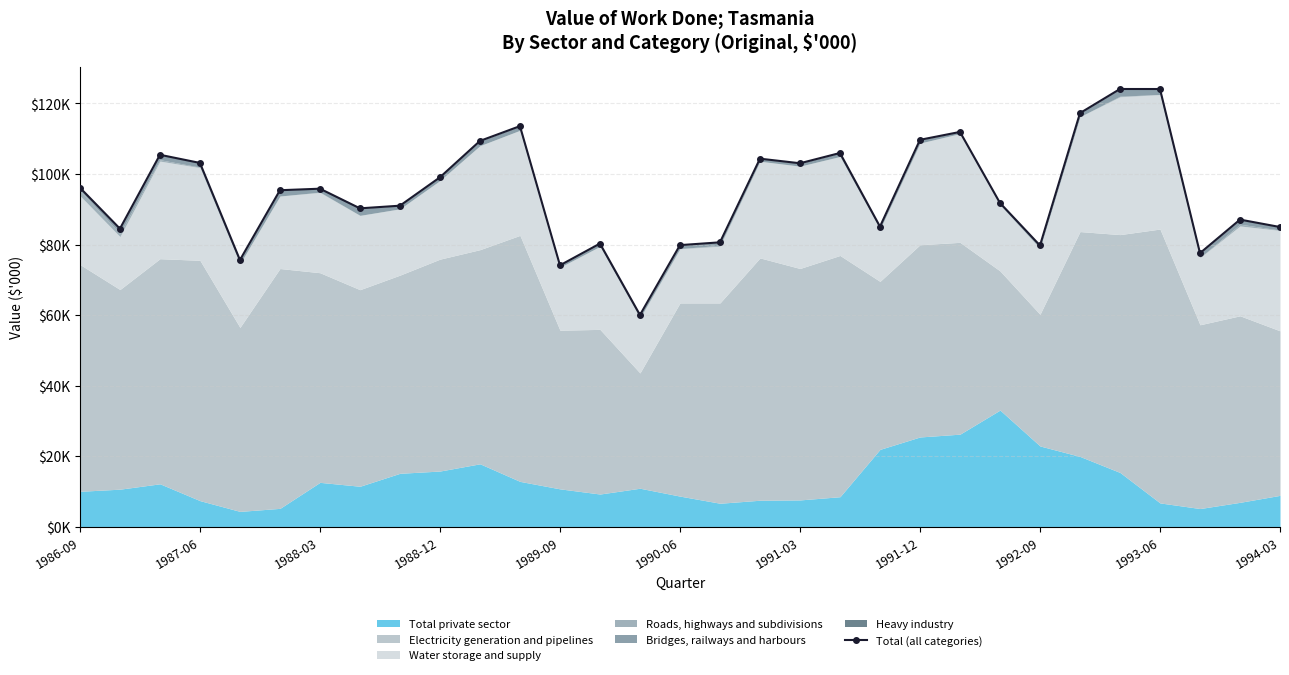

The chart shows a value of 36382 at 29. True or false?

False